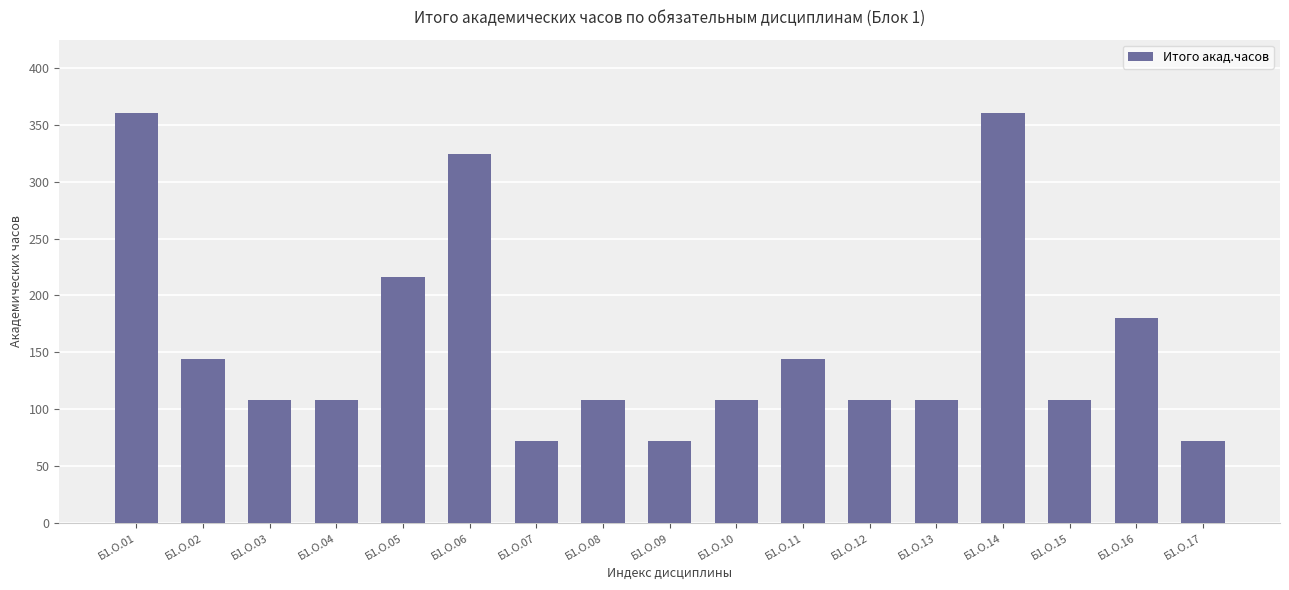

True or false: the data shows 183 at Б1.О.08.

False